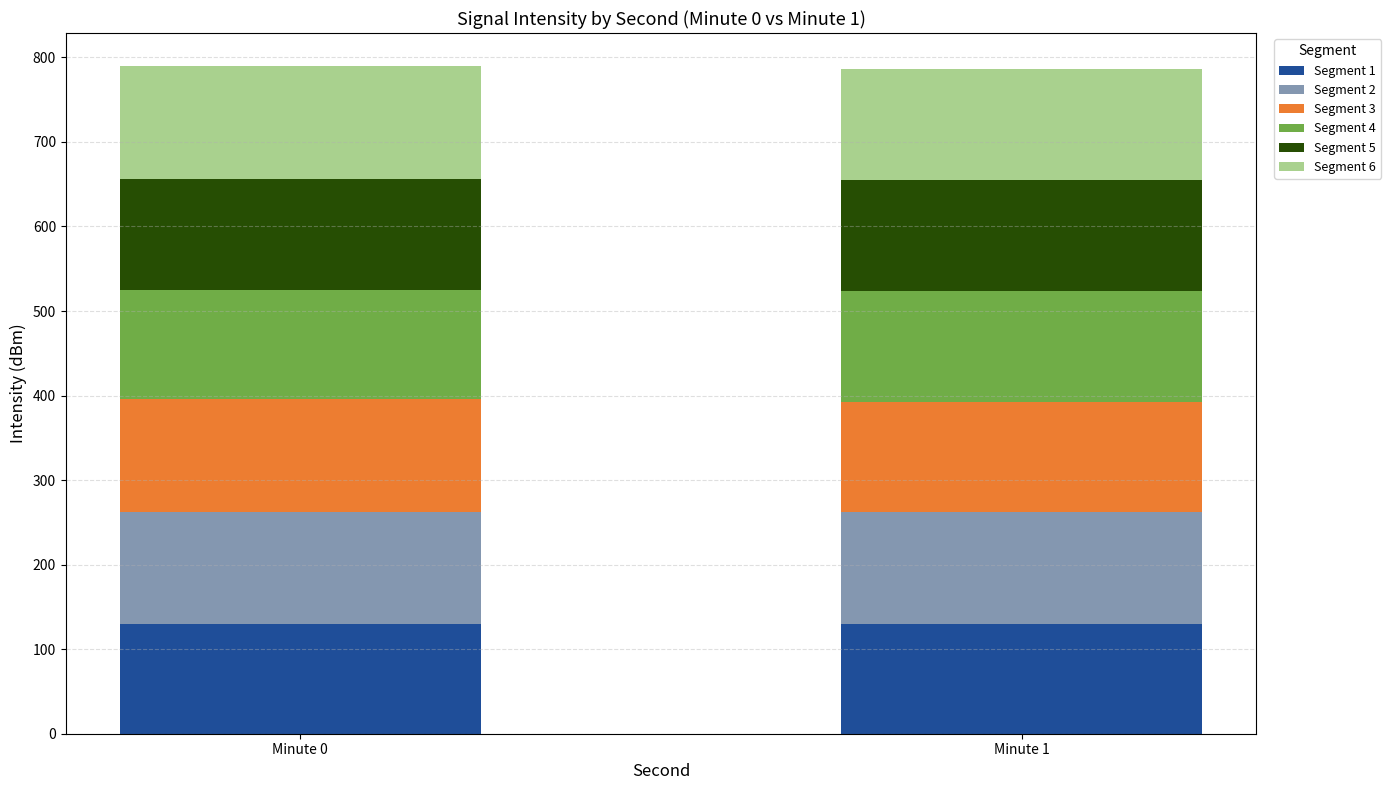

What is the total value across all series at Minute 0?

789.4